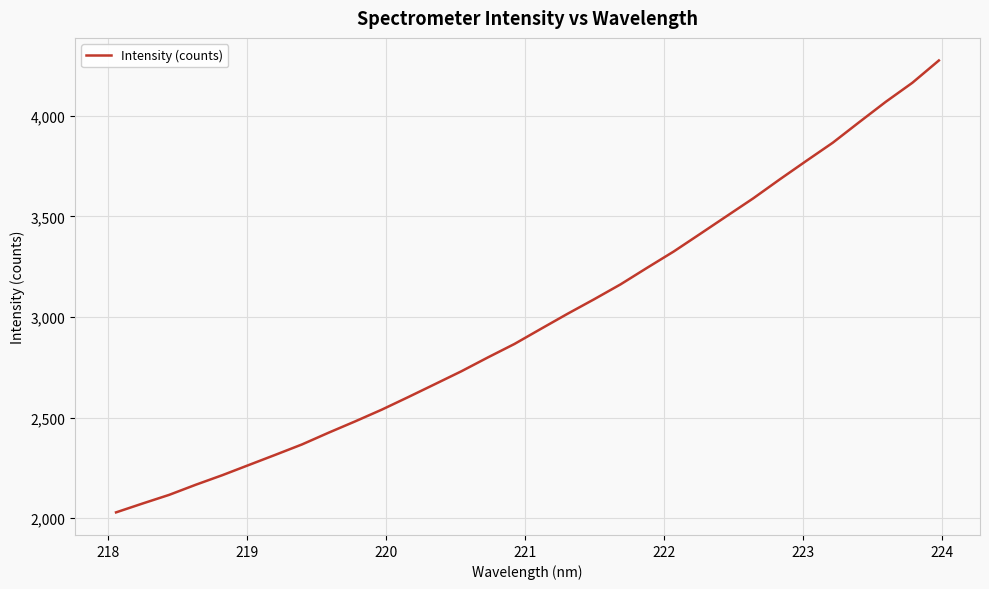

What is the difference between the maximum and minimum values?

2246.2